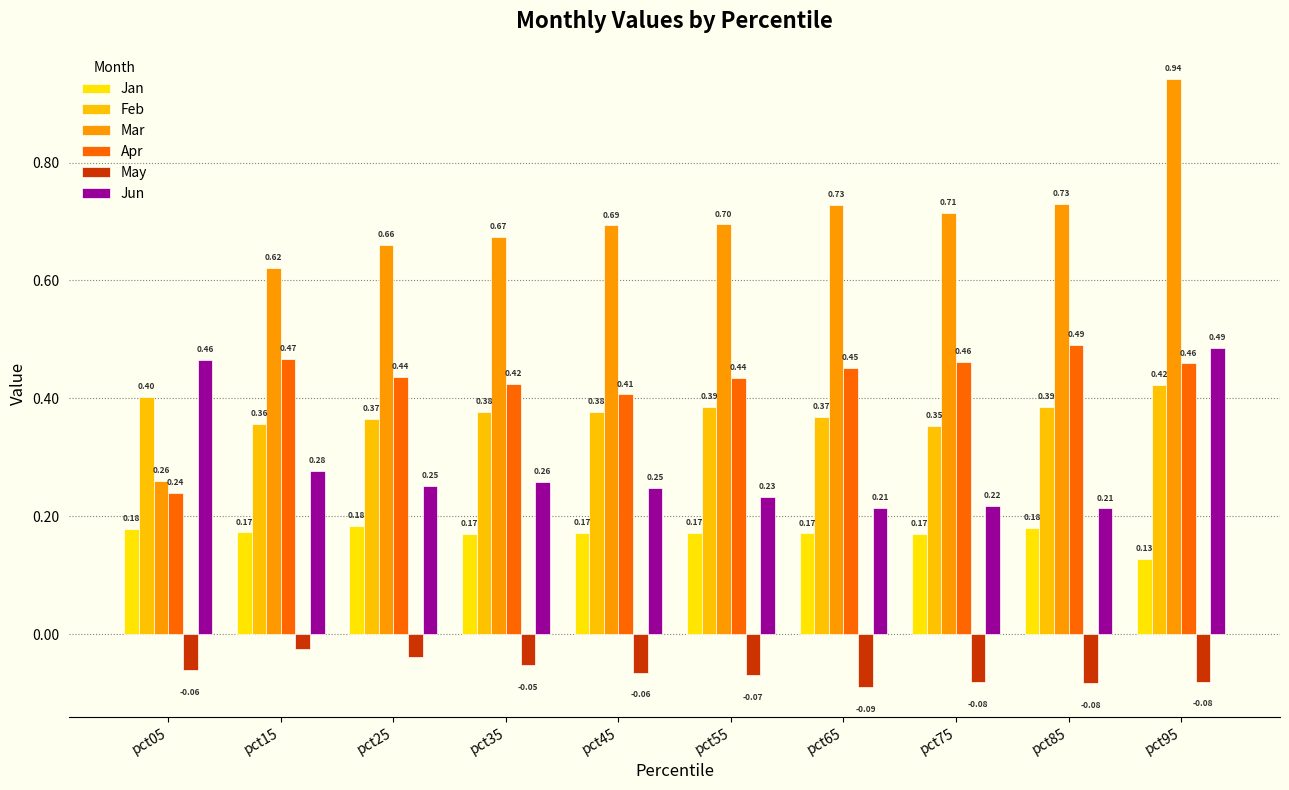

List the series in order of their peak value, lowest first.

May, Jan, Feb, Jun, Apr, Mar